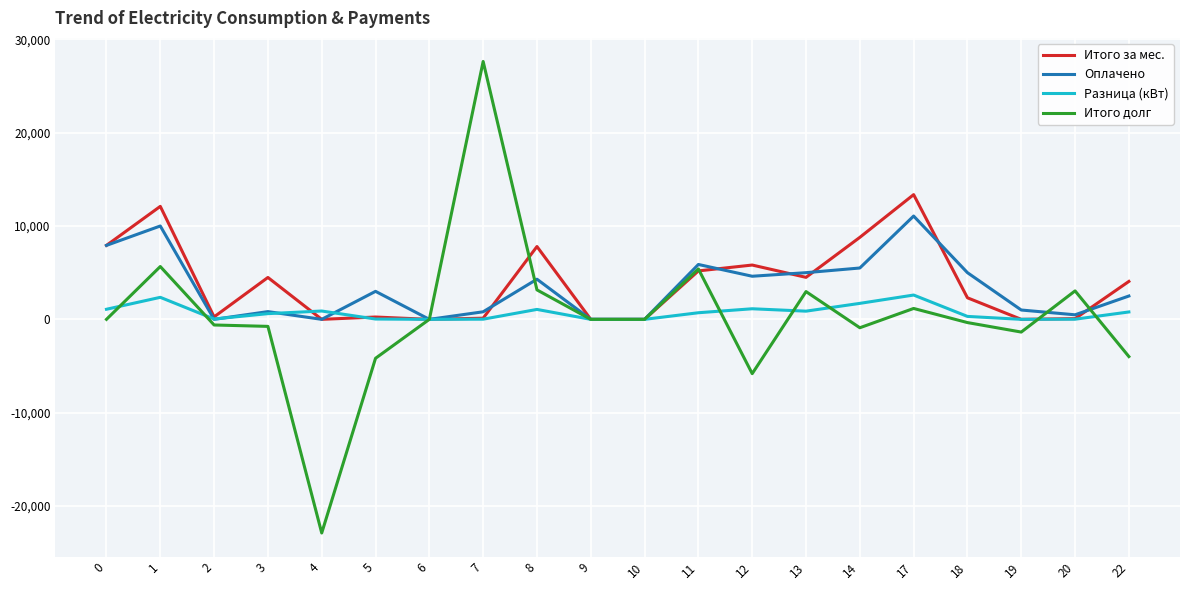

Which series has the largest range (max minus min)?

Итого долг